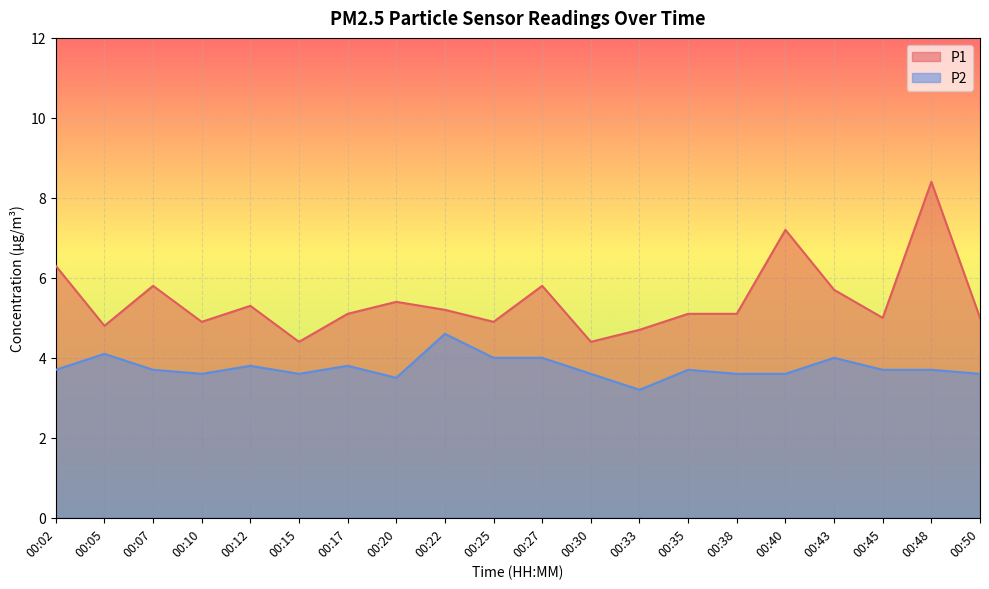

Reading left to right, what are all the values shown in this chart?

P1: 00:02=6.3	00:05=4.8	00:07=5.8	00:10=4.9	00:12=5.3	00:15=4.4	00:17=5.1	00:20=5.4	00:22=5.2	00:25=4.9	00:27=5.8	00:30=4.4	00:33=4.7	00:35=5.1	00:38=5.1	00:40=7.2	00:43=5.7	00:45=5.0	00:48=8.4	00:50=5.0
P2: 00:02=3.7	00:05=4.1	00:07=3.7	00:10=3.6	00:12=3.8	00:15=3.6	00:17=3.8	00:20=3.5	00:22=4.6	00:25=4.0	00:27=4.0	00:30=3.6	00:33=3.2	00:35=3.7	00:38=3.6	00:40=3.6	00:43=4.0	00:45=3.7	00:48=3.7	00:50=3.6